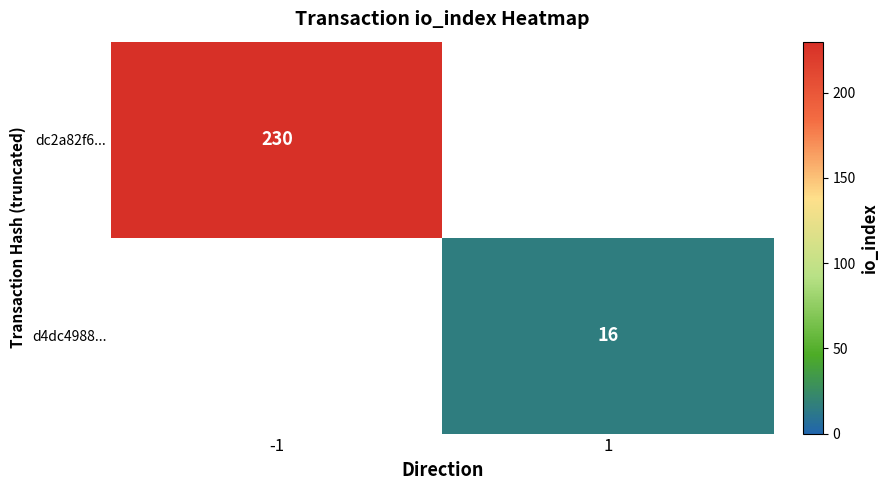

What is the minimum value shown in the chart?

16.0